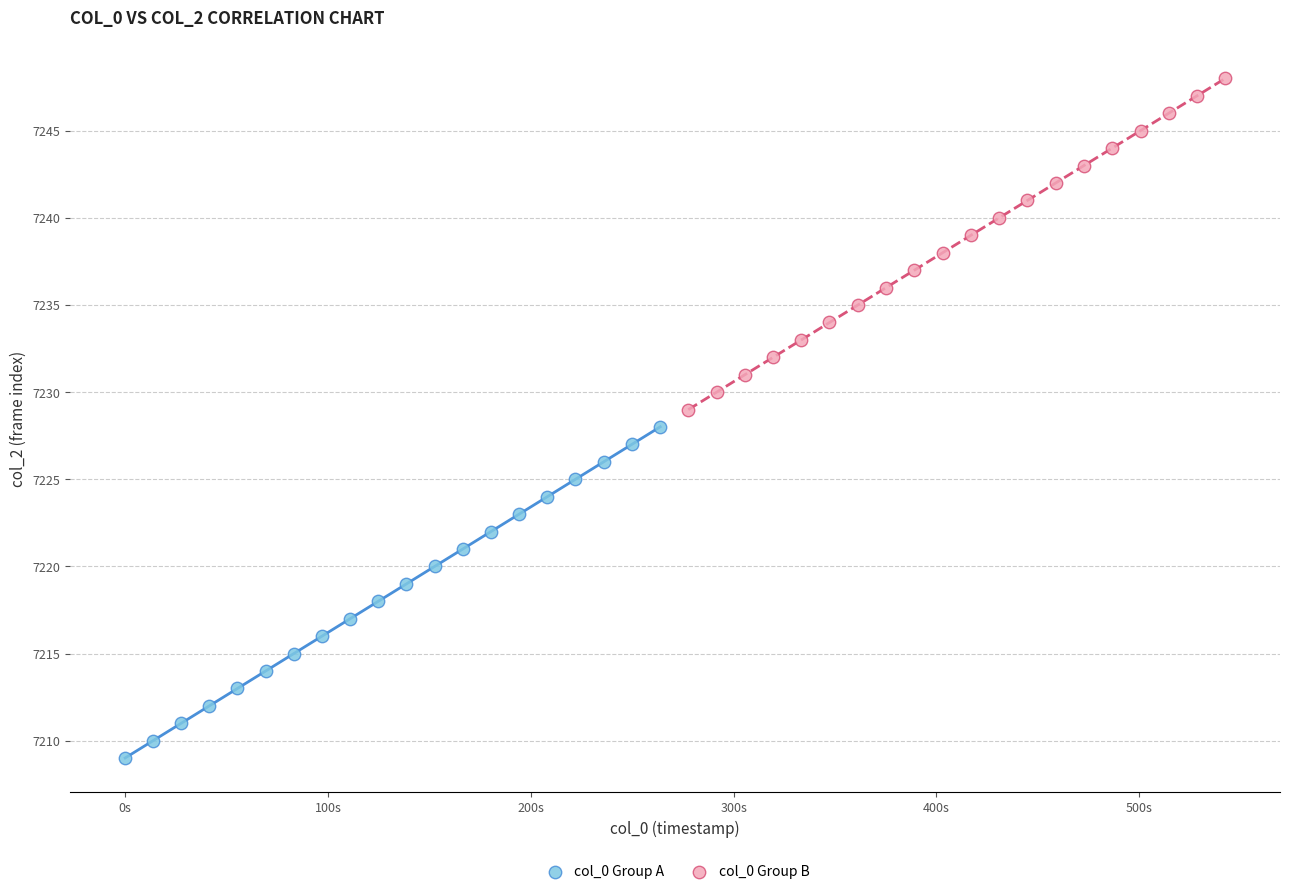

Which series reaches the maximum Y coordinate?

col_0 Group B